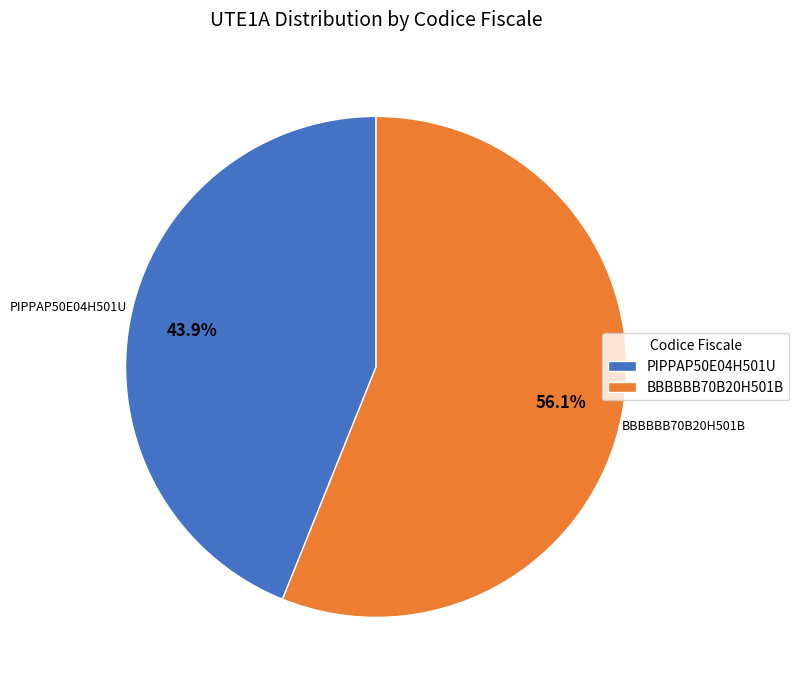

To the nearest percent, what is the difference between the largest and smallest slice percentages?

12%